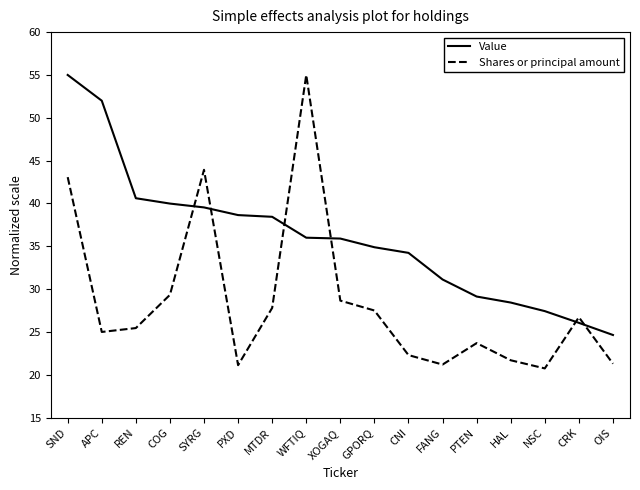

How many lines are shown in the chart?

2